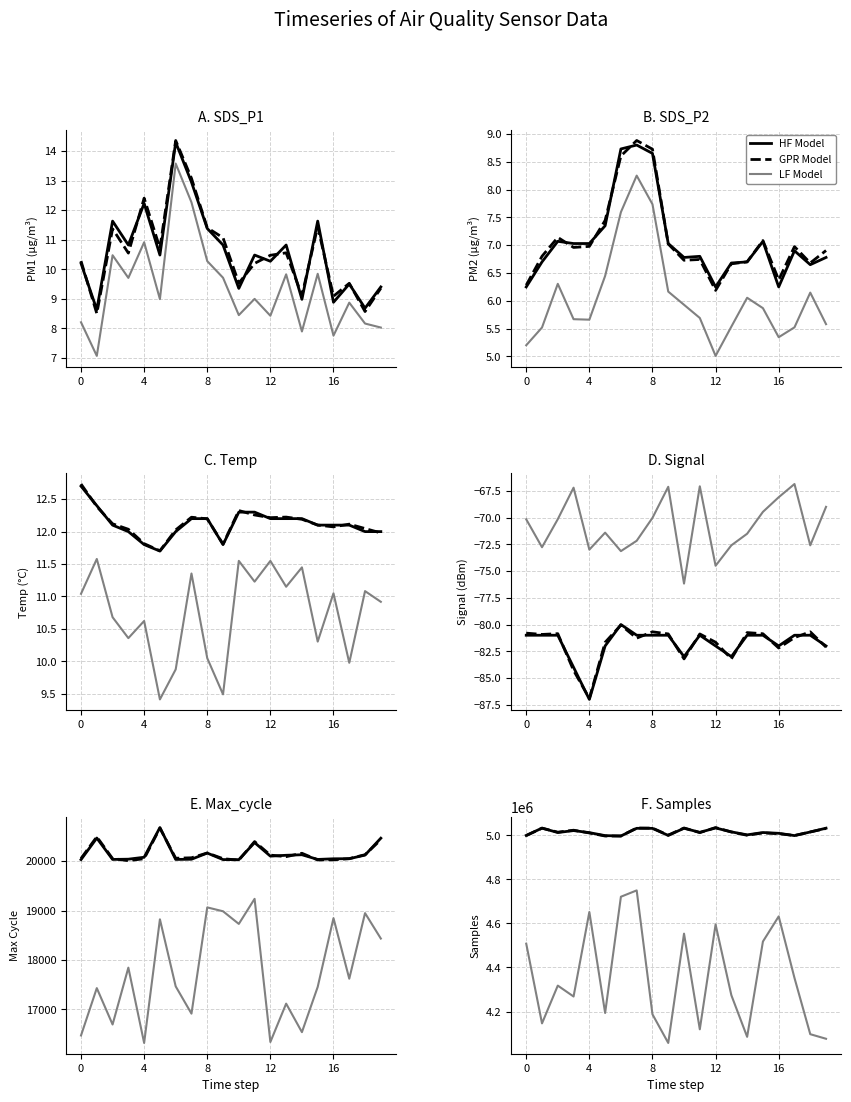

Where is the first local minimum for LF Model?

4